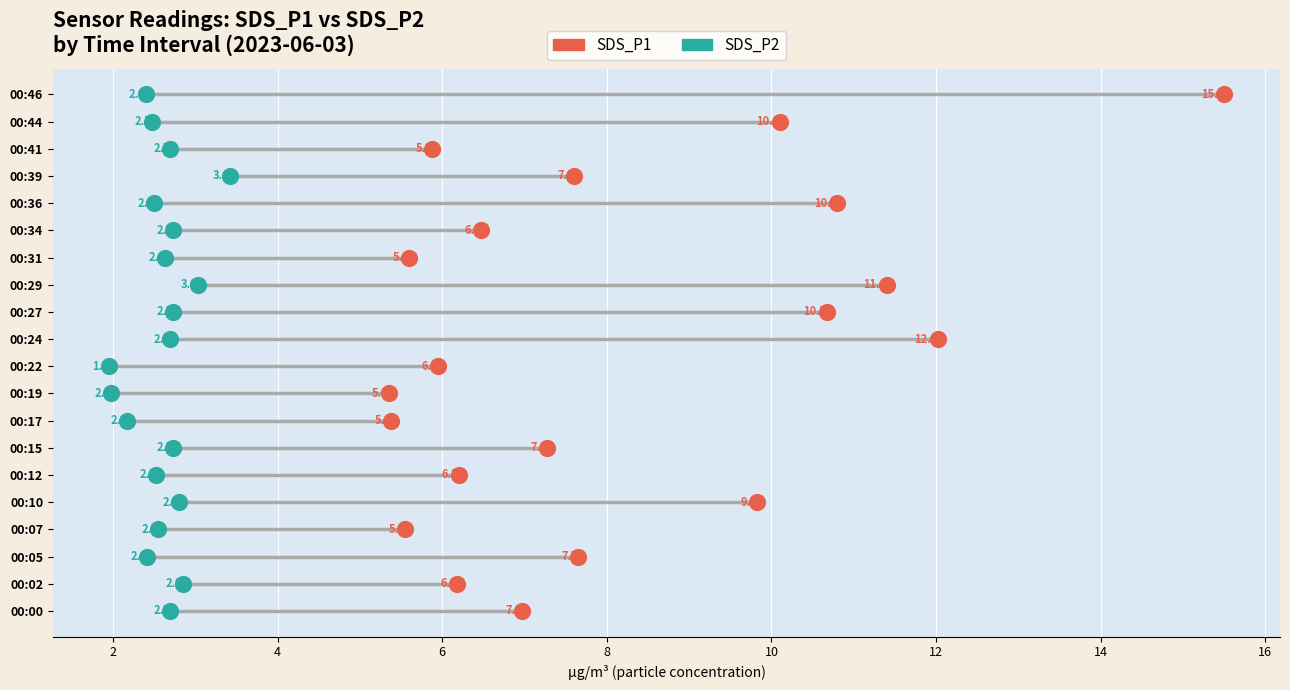

What are all the series names shown in the legend?

SDS_P1, SDS_P2